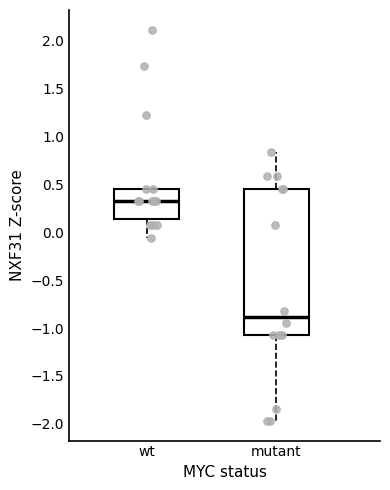

Reading left to right, read every box against the y-axis: the position of its median line, the range the box covers, and the ends of its whiskers. The values are not printed on the chart, so give them approximately, as read against the axis.

wt: median 0.35, box 0.15 to 0.45, whiskers -0.05 to 0.45
mutant: median -0.90, box -1.10 to 0.45, whiskers -1.95 to 0.85